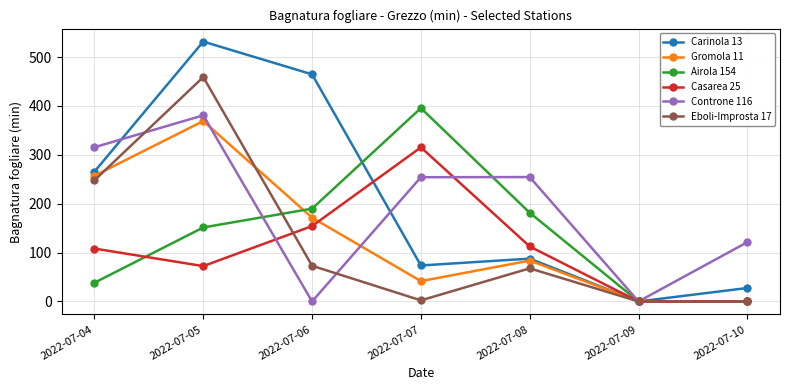

At 2022-07-05, list the series in order from largest to smallest.

Carinola 13, Eboli-Improsta 17, Controne 116, Gromola 11, Airola 154, Casarea 25